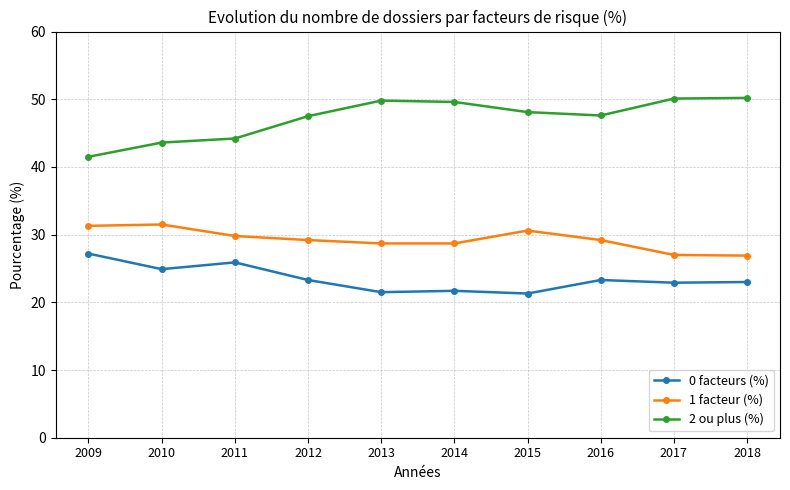

True or false: 0 facteurs (%) and 1 facteur (%) cross at least once.

False